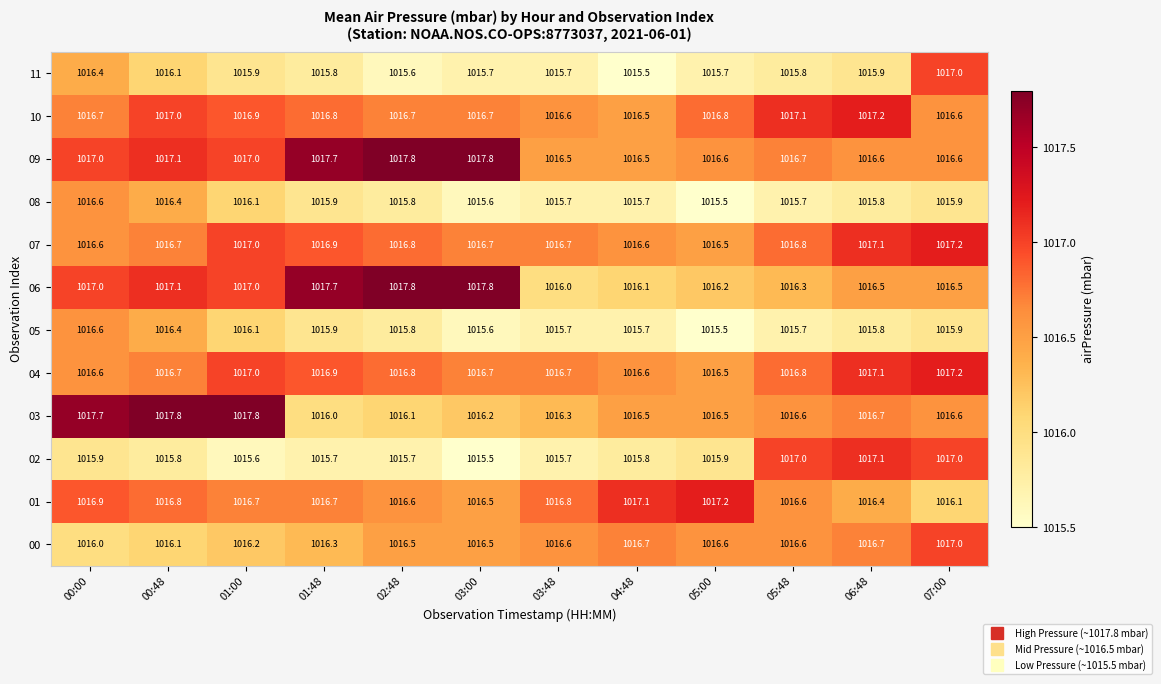

What is the lowest value of the 08 series?

1015.5